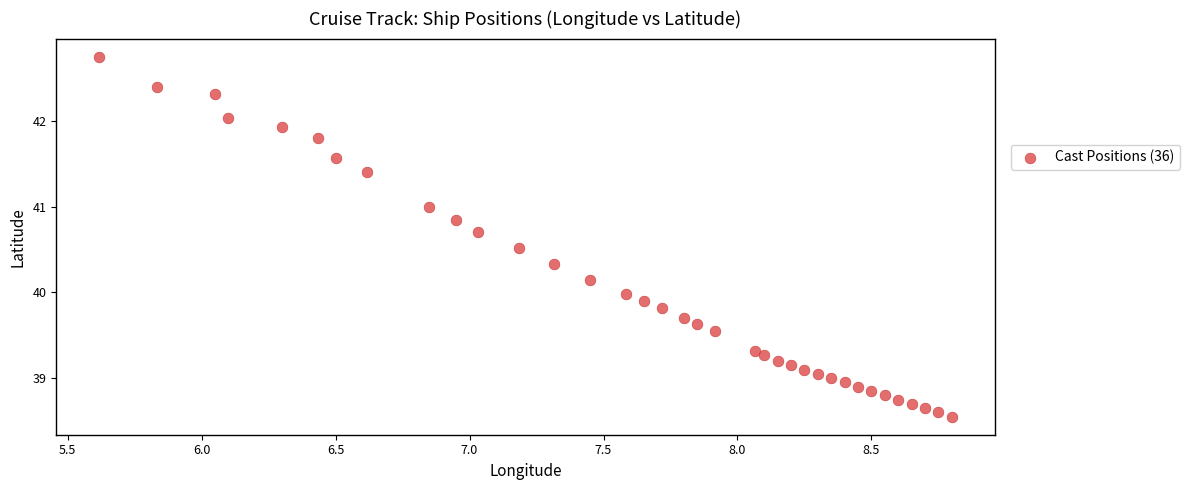

What is the range of X values (max minus min)?

3.2